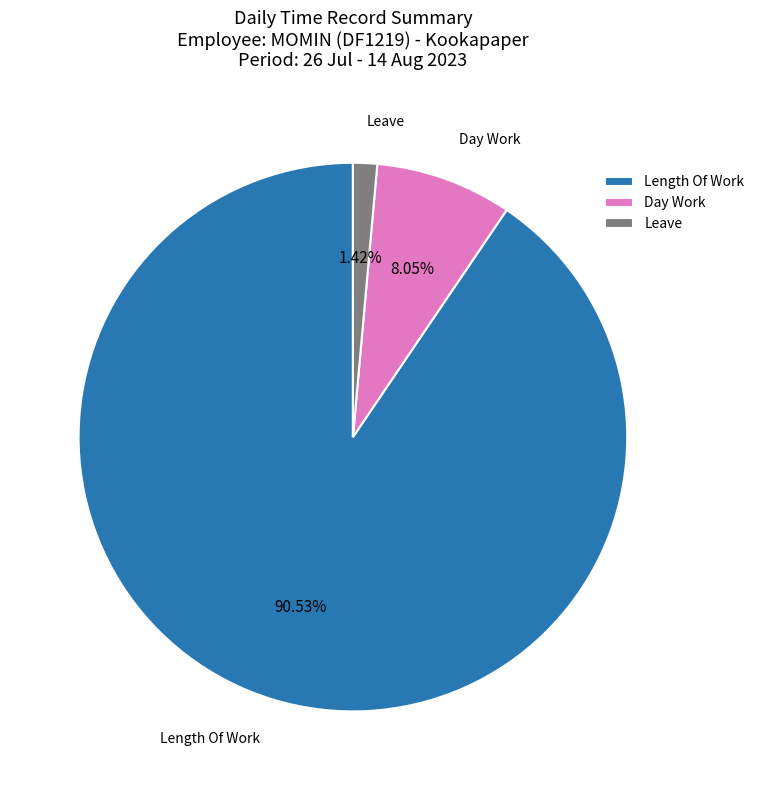

Is the sum of Length Of Work and Leave greater than half?

Yes